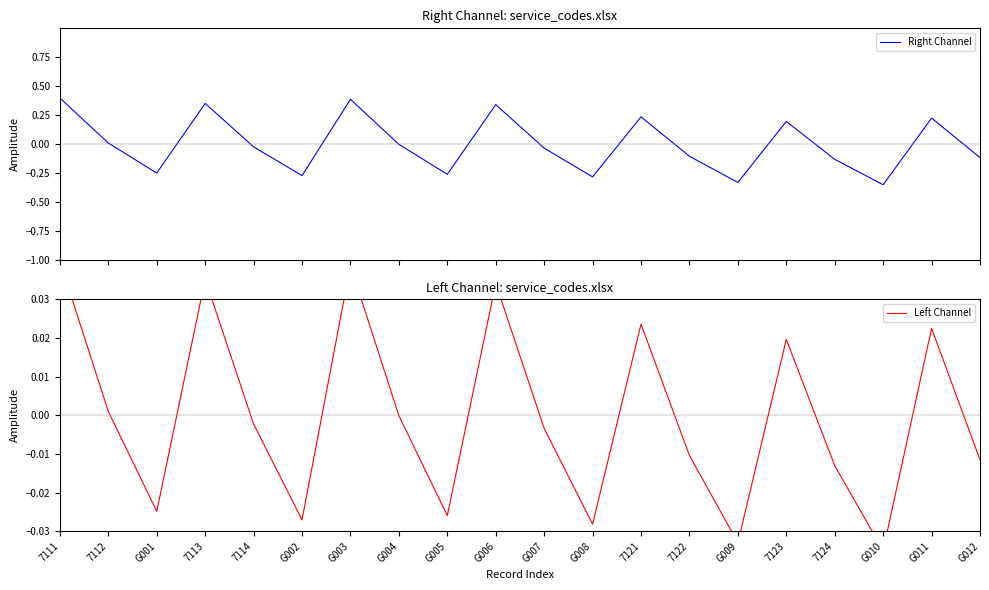

What are all the series names shown in the legend?

Right Channel, Left Channel